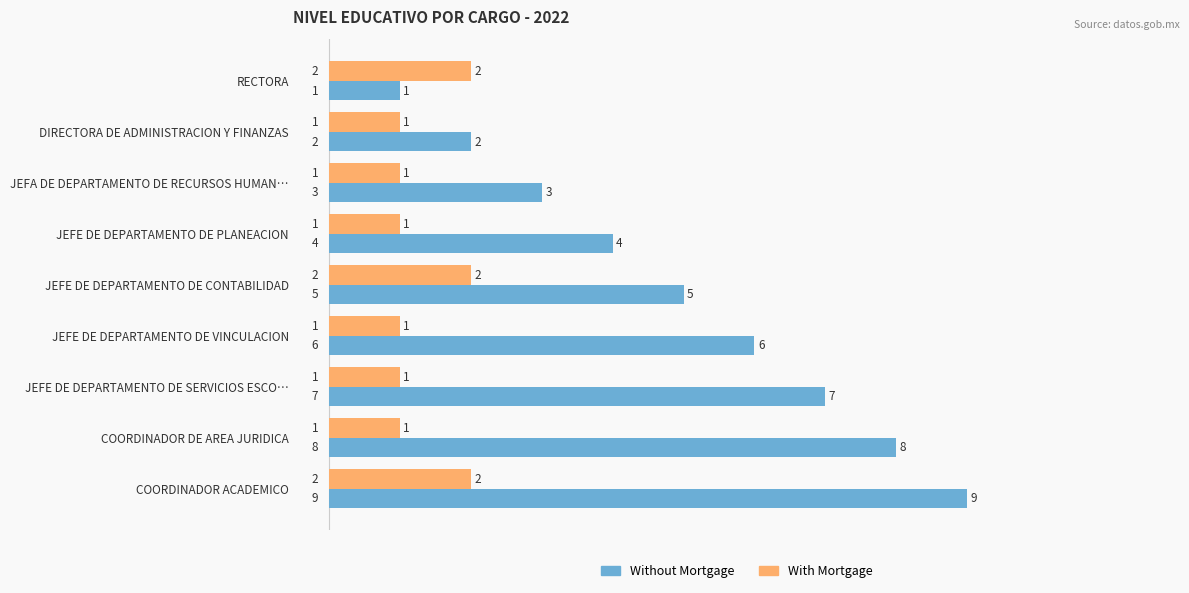

The value of With Mortgage at JEFE DE DEPARTAMENTO DE PLANEACION is 2. True or false?

False